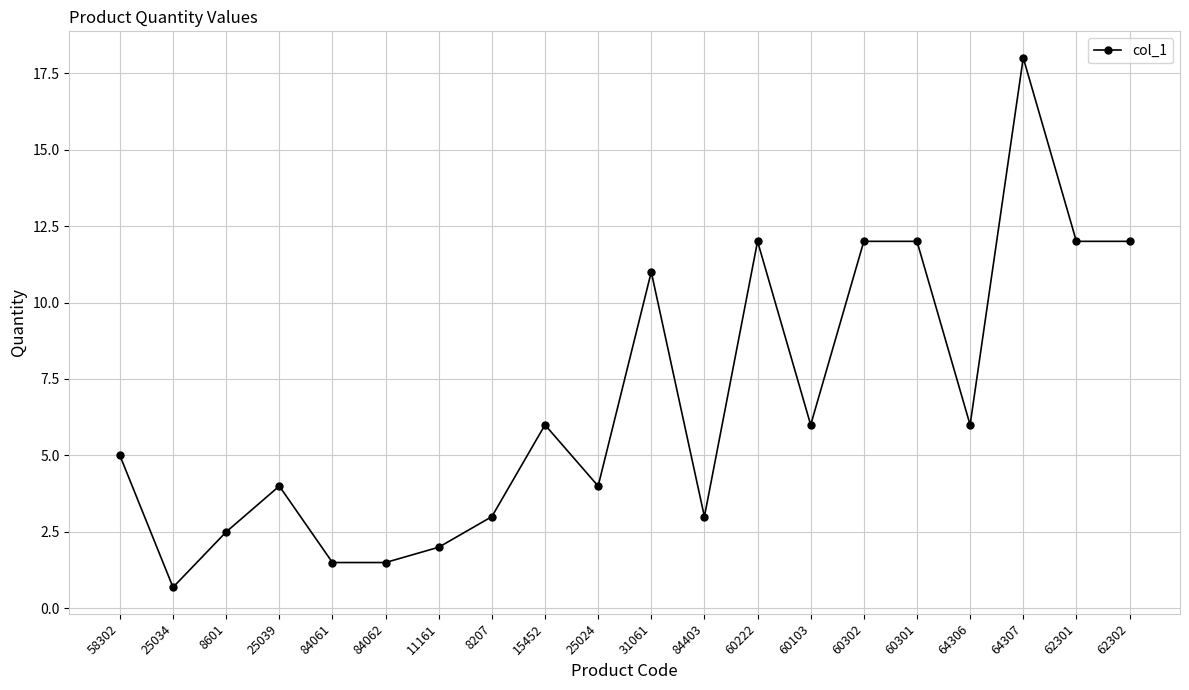

What is the value of the 5th point from the left?

1.5